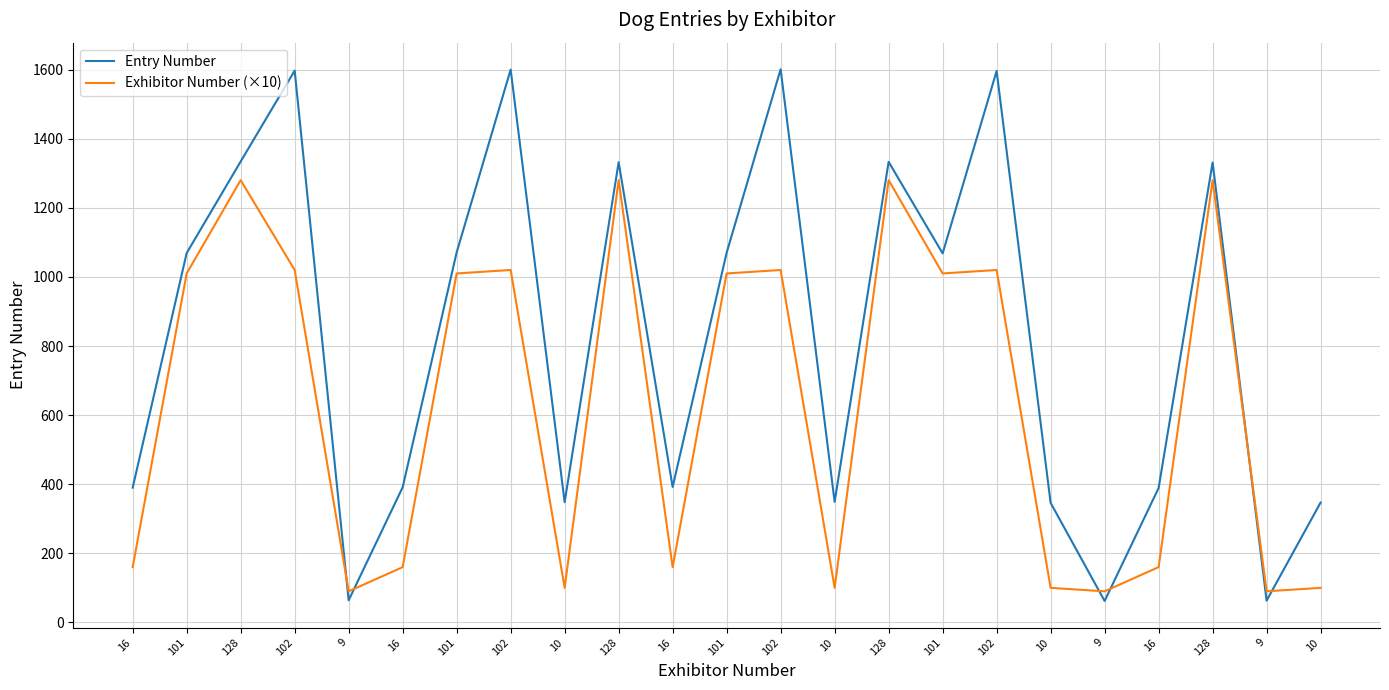

List the series in order of their peak value, lowest first.

Exhibitor Number (×10), Entry Number